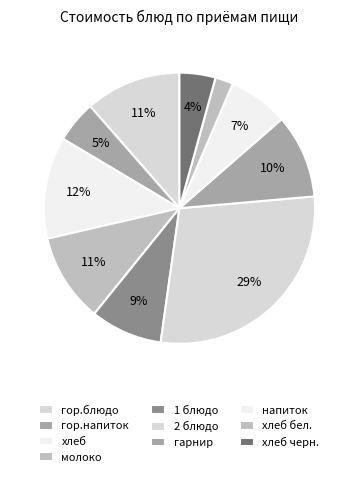

How many slices are in this pie chart?

10